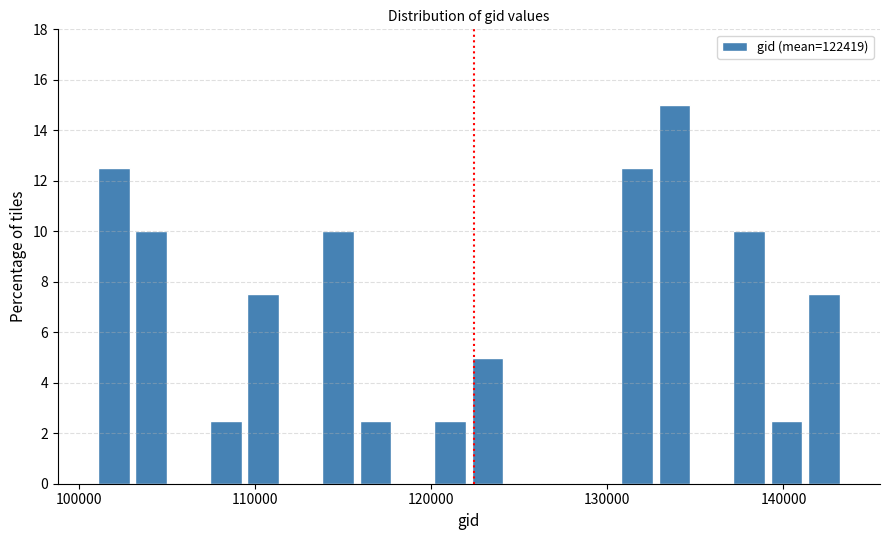

Read against the x-axis, roughly where is the centre of the tallest bar?

134000